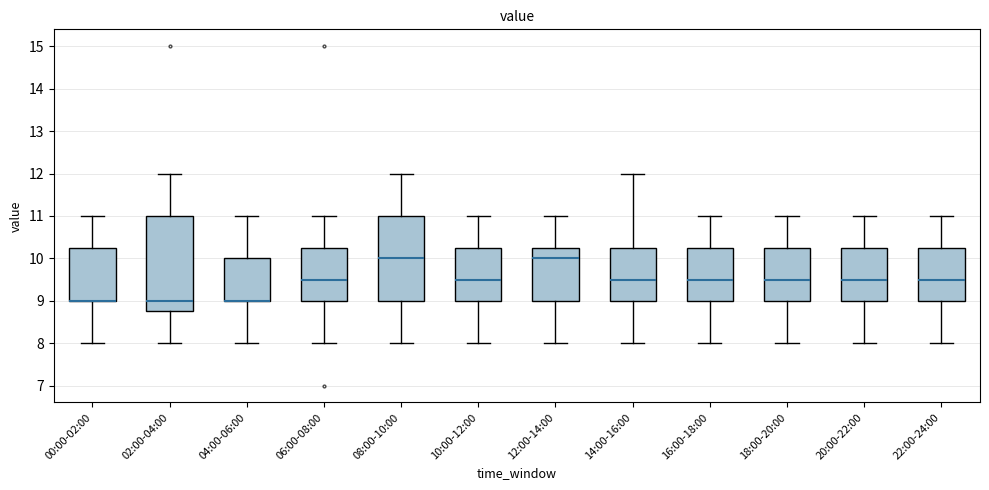

Comparing the boxes themselves (not the whiskers), which one is the tallest?

02:00-04:00